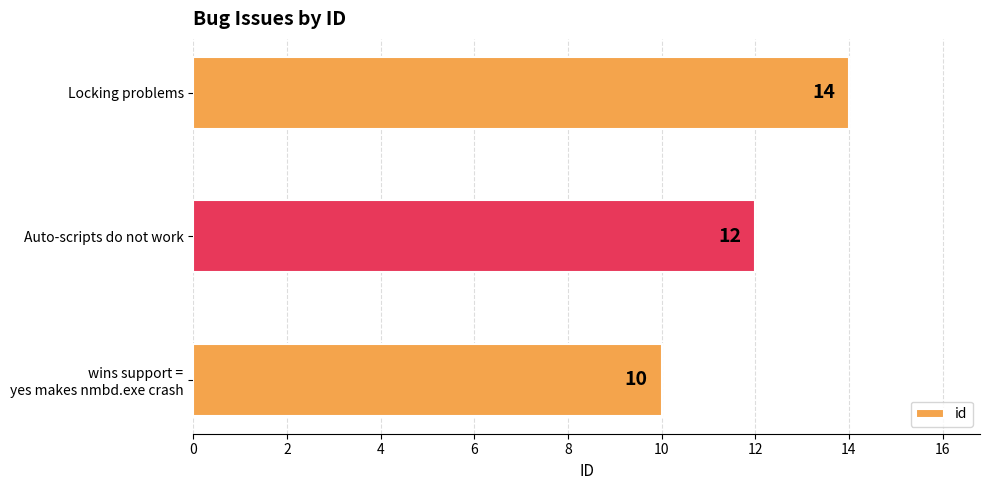

The value at Locking problems is 5. True or false?

False